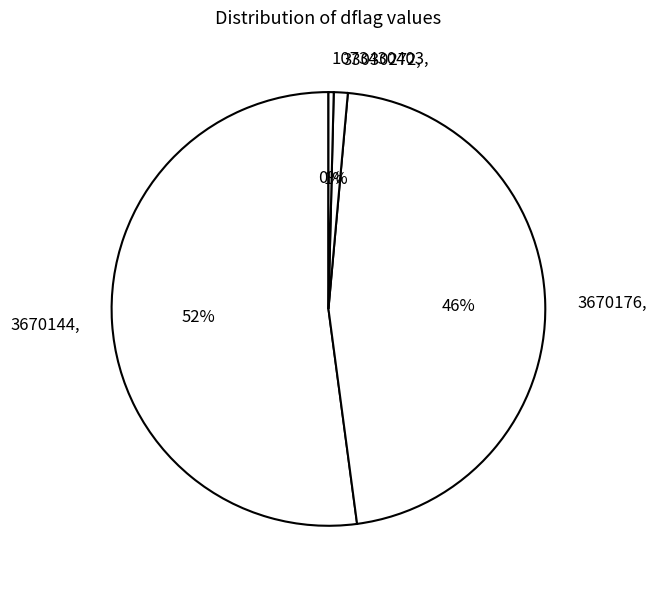

To the nearest percent, what is the combined percentage of 3670176 and 3670144?

99%